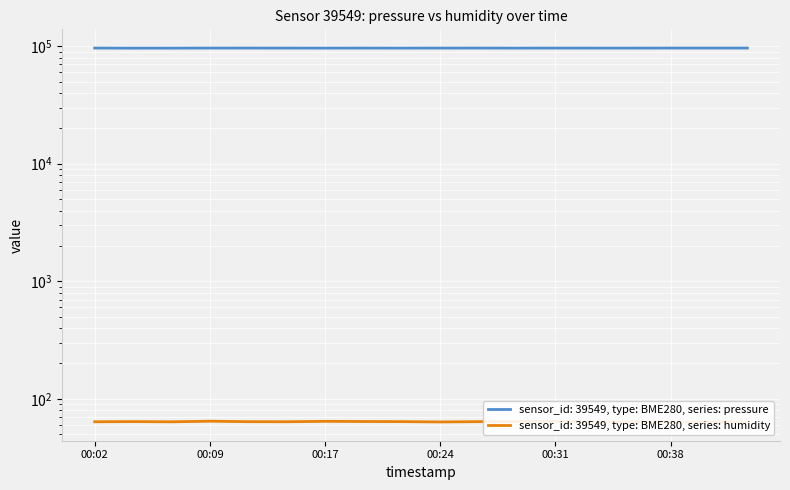

Reading right to left, what are all the values shown in this chart?

pressure: 00:43=96379.1	00:41=96378.1	00:38=96379.8	00:36=96295.4	00:34=96290.5	00:31=96333.0	00:29=96237.9	00:26=96374.5	00:24=96324.0	00:21=96231.3	00:19=96311.8	00:17=96246.0	00:14=96313.7	00:12=96363.8	00:09=96350.6	00:07=96205.1	00:04=96148.0	00:02=96340.6
humidity: 00:43=63.7	00:41=63.7	00:38=63.6	00:36=63.9	00:34=63.7	00:31=64.2	00:29=64.2	00:26=64.0	00:24=63.7	00:21=64.1	00:19=64.2	00:17=64.4	00:14=63.9	00:12=64.0	00:09=64.6	00:07=63.8	00:04=64.1	00:02=63.9